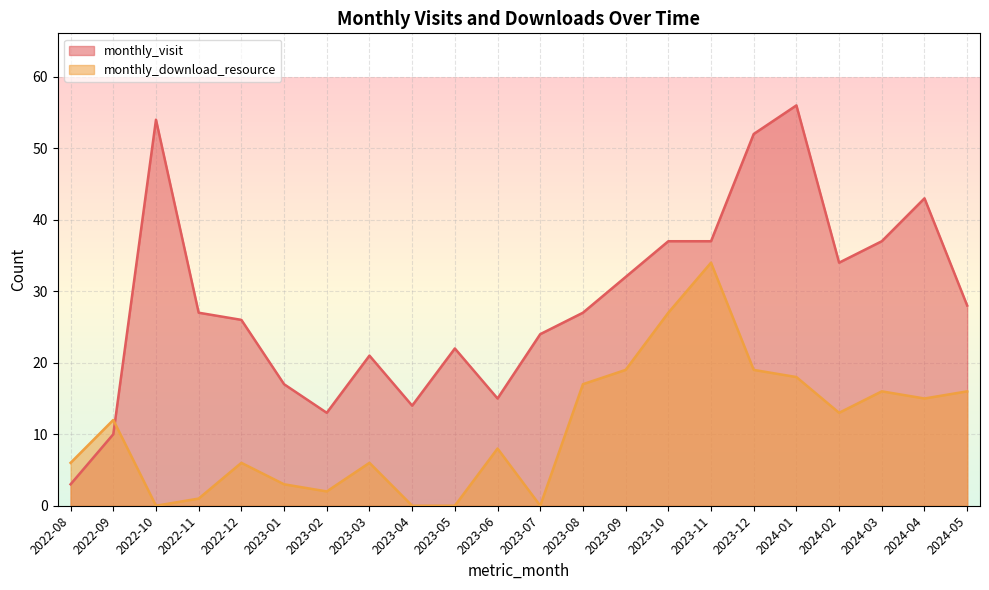

Reading left to right, what are all the values shown in this chart?

monthly_visit: 3	10	54	27	26	17	13	21	14	22	15	24	27	32	37	37	52	56	34	37	43	28
monthly_download_resource: 6	12	0	1	6	3	2	6	0	0	8	0	17	19	27	34	19	18	13	16	15	16